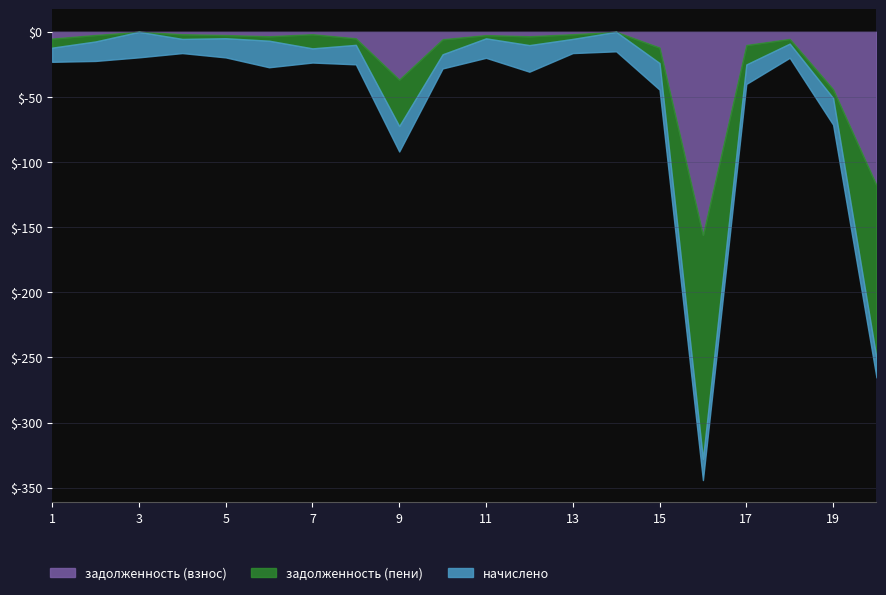

Does the chart have visible grid lines?

Yes